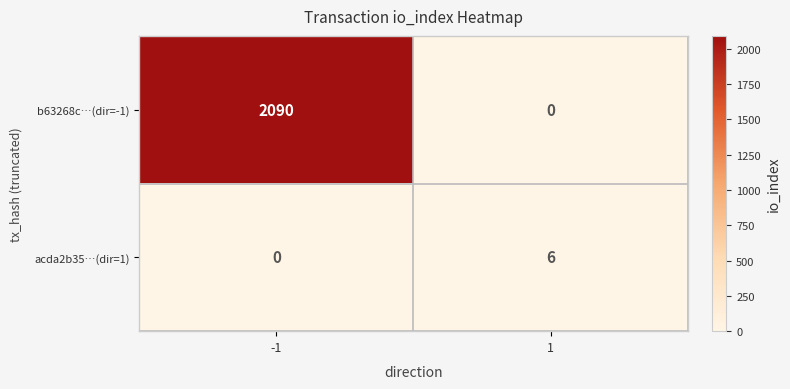

Count the number of data series in this chart.

2